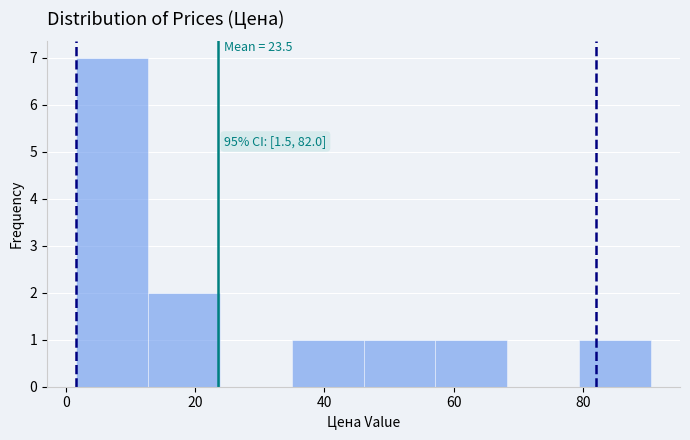

Over which range of the x-axis is the bar tallest?

2 to 12